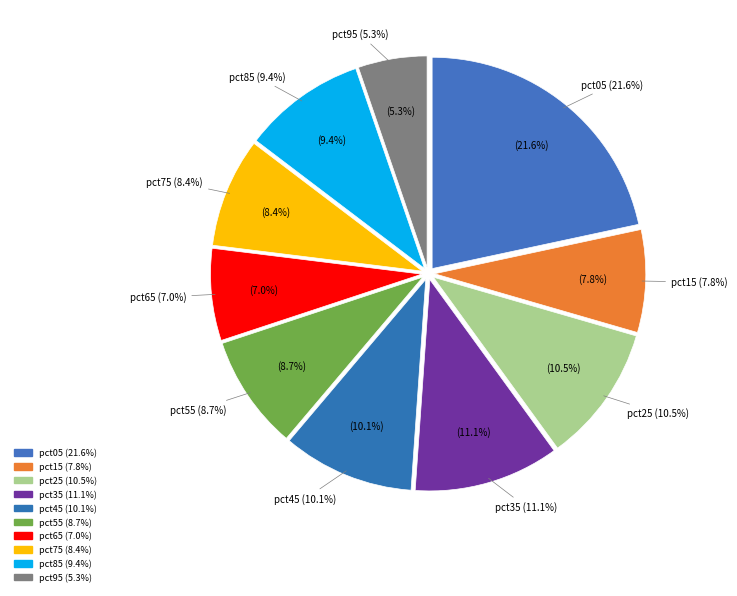

What percentage is the pct95 slice, to the nearest percent?

5%